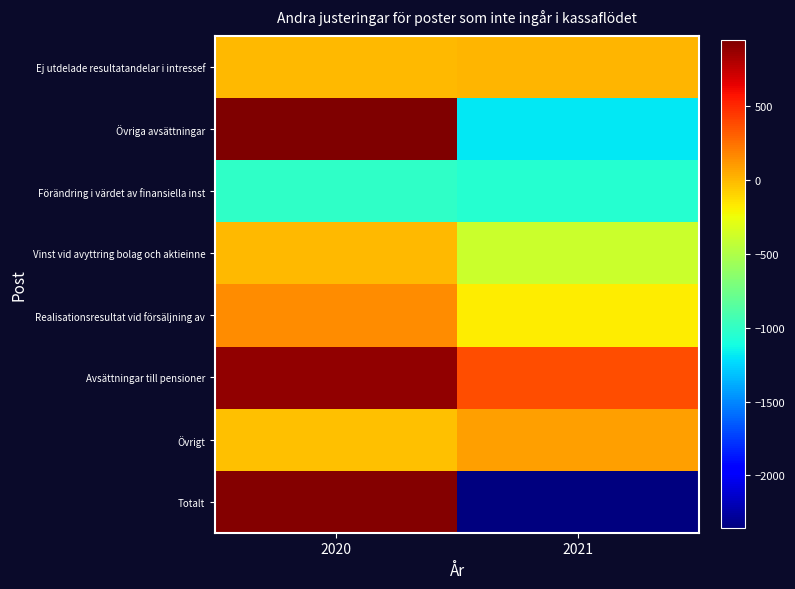

Between 2020 and 2021, which is larger?

2021